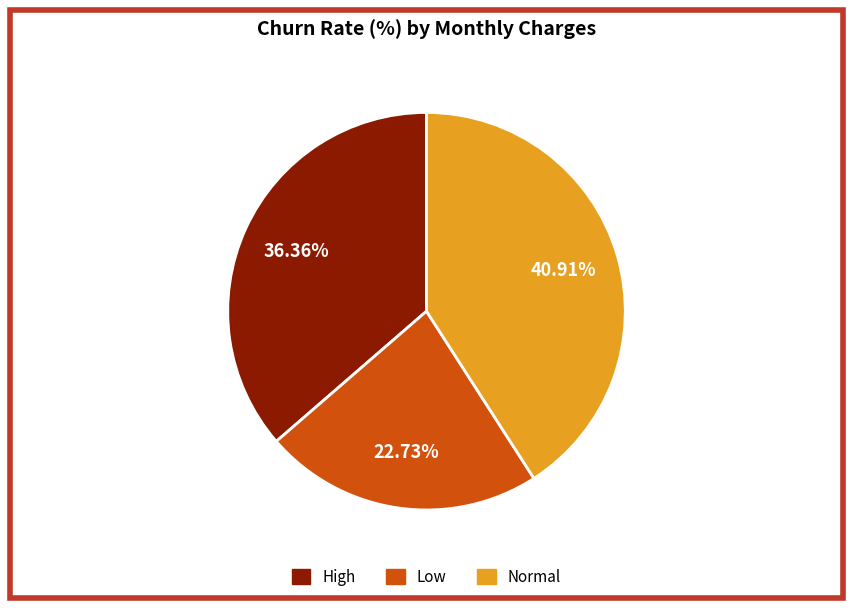

To the nearest percent, what is the difference between the largest and smallest slice percentages?

18%